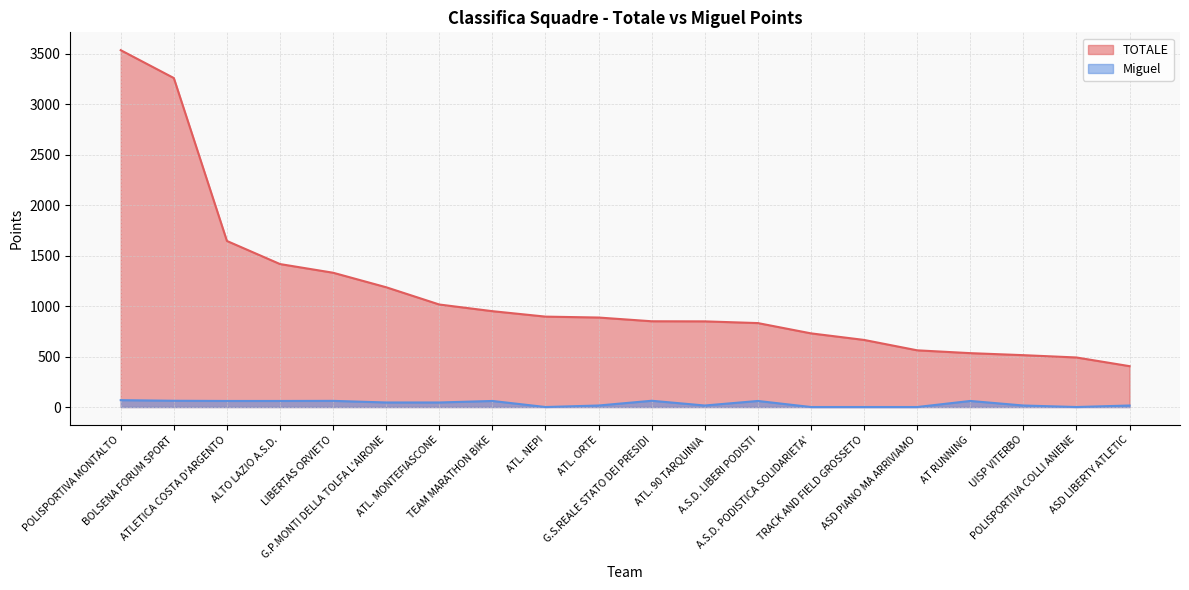

What value does the Miguel series have at G.S.REALE STATO DEI PRESIDI, to the nearest 10?

60